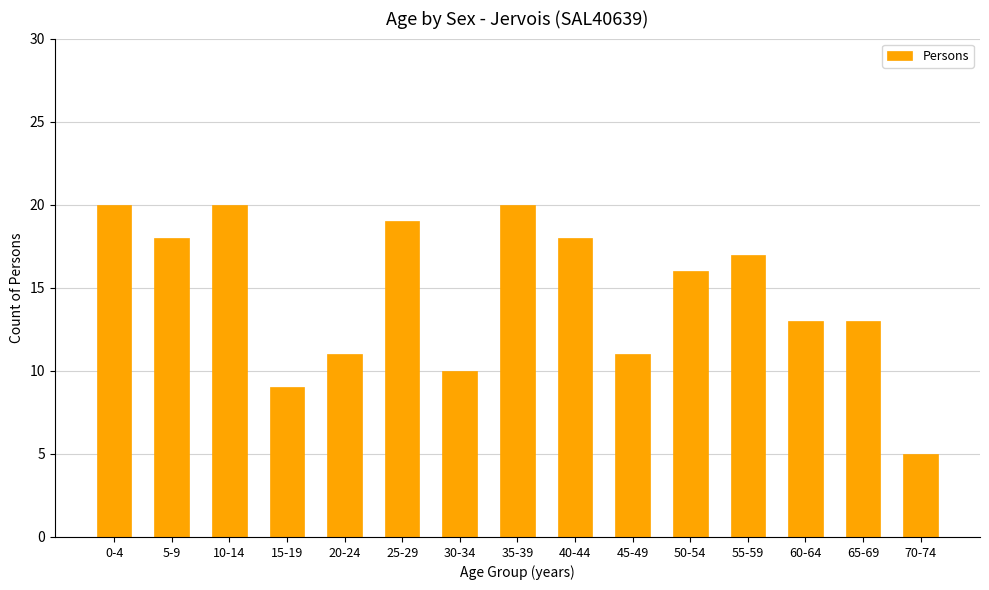

The chart shows a value of 11 at 35-39. True or false?

False